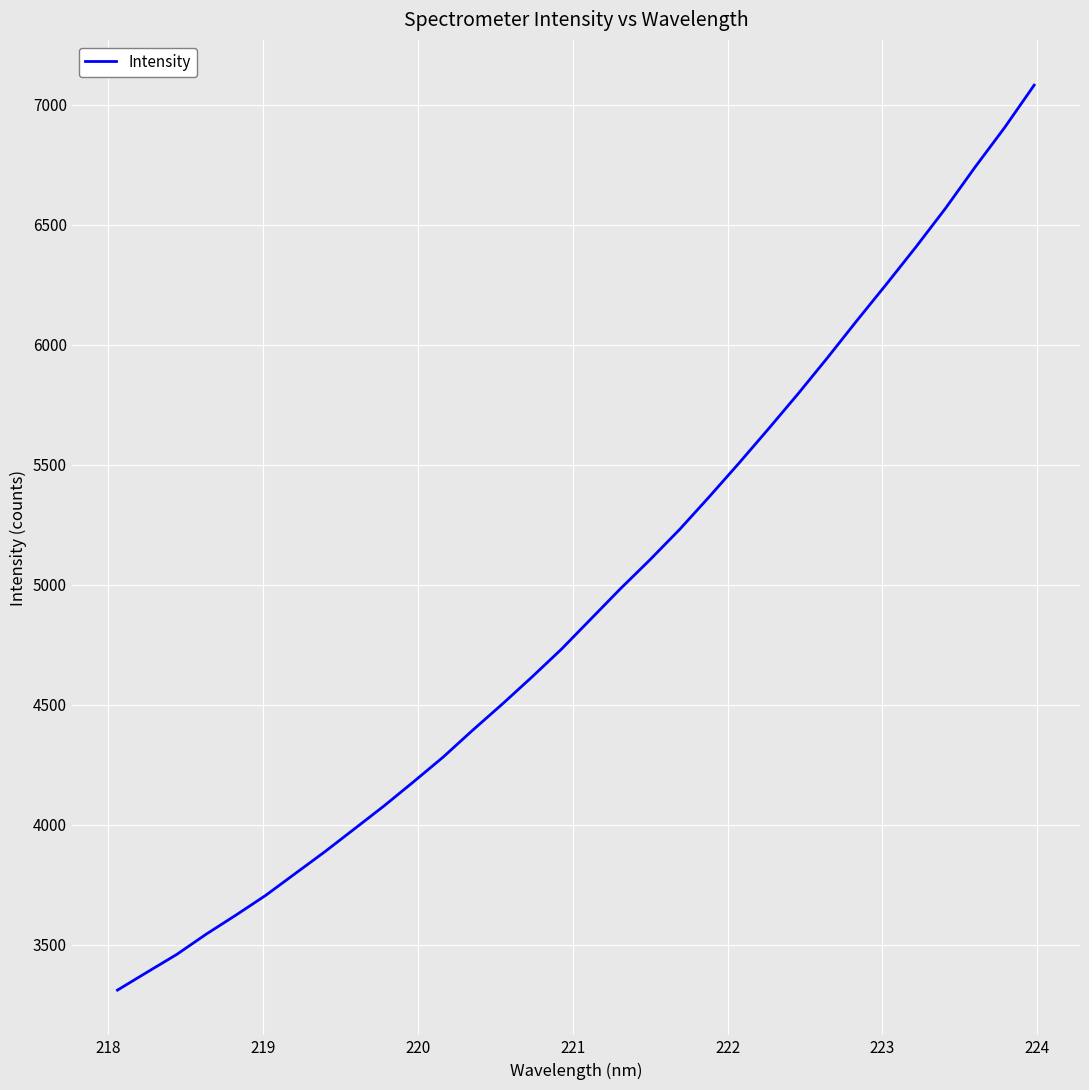

Does the chart have visible grid lines?

Yes